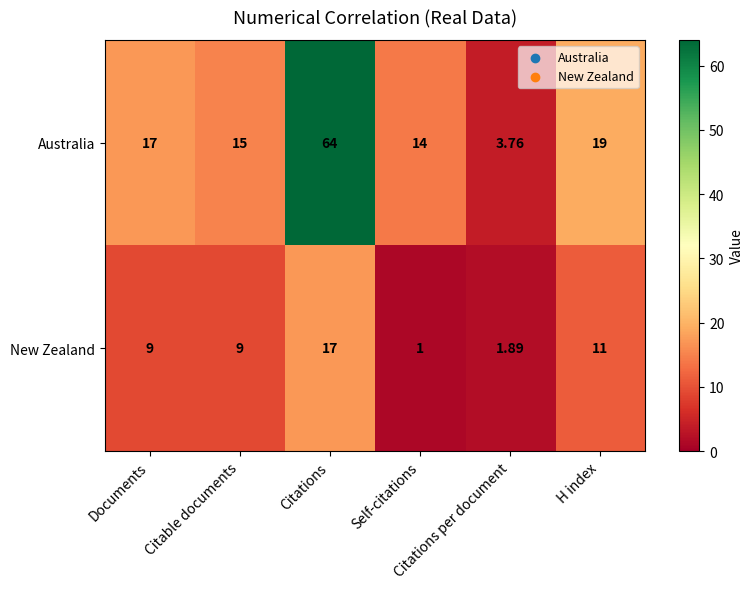

Which series has the largest total across all categories?

Australia